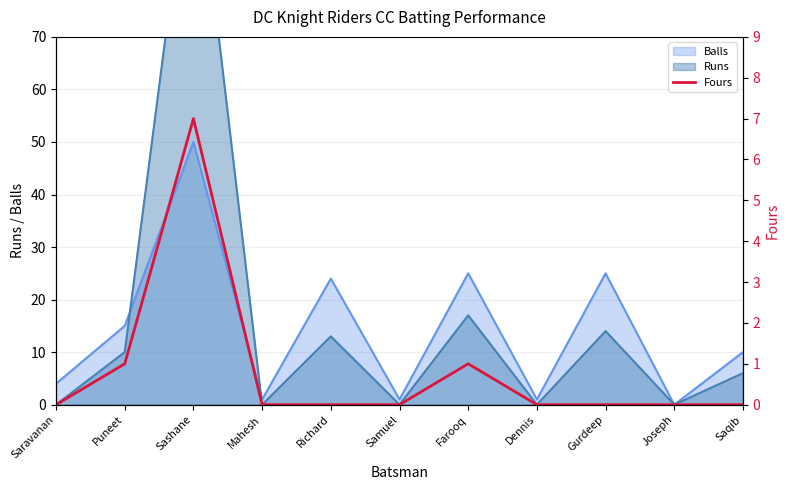

What is the maximum value for Balls?

50